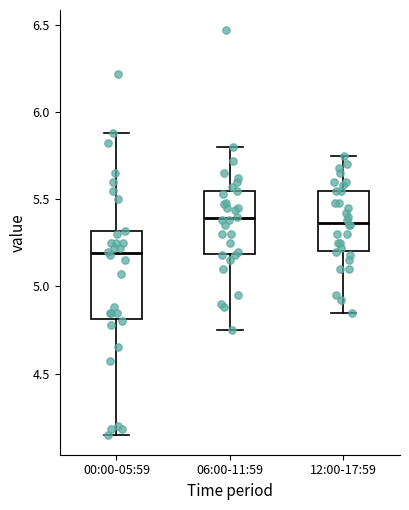

Comparing the boxes themselves (not the whiskers), which one is the tallest?

00:00-05:59